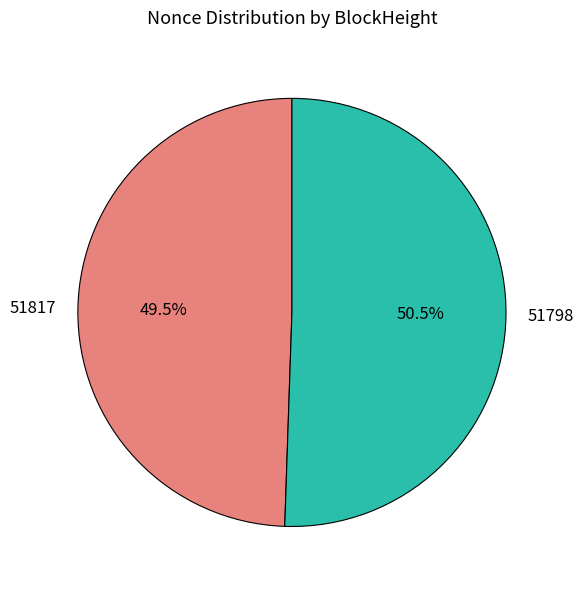

Do 51817 and 51798 together represent more than half of the pie?

Yes